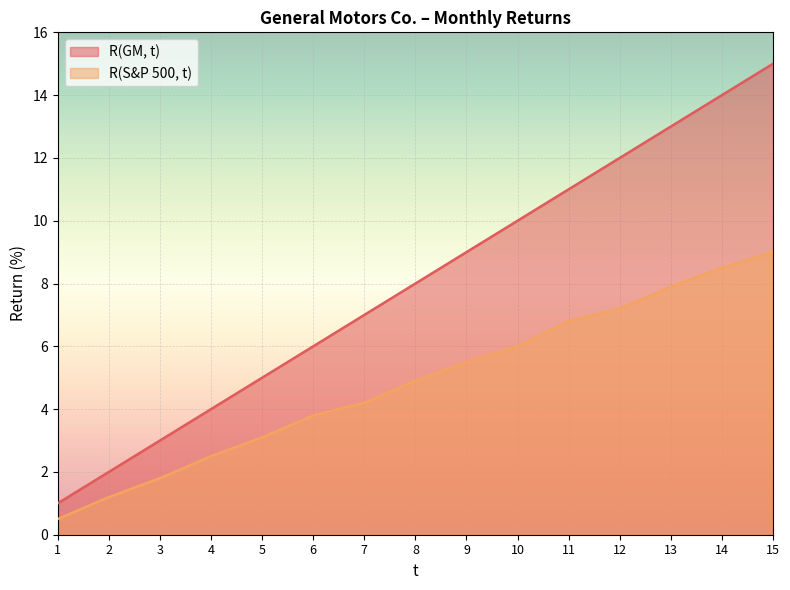

Where is R(GM, t) nearest to the value 8?

8